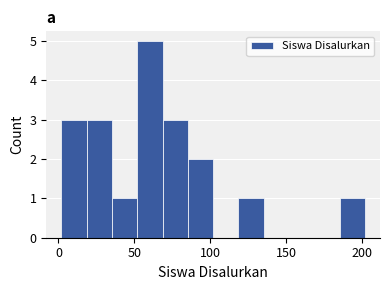

Around what value on the x-axis is the tallest bar? Give the approximate position of its centre, as read against the axis.

60